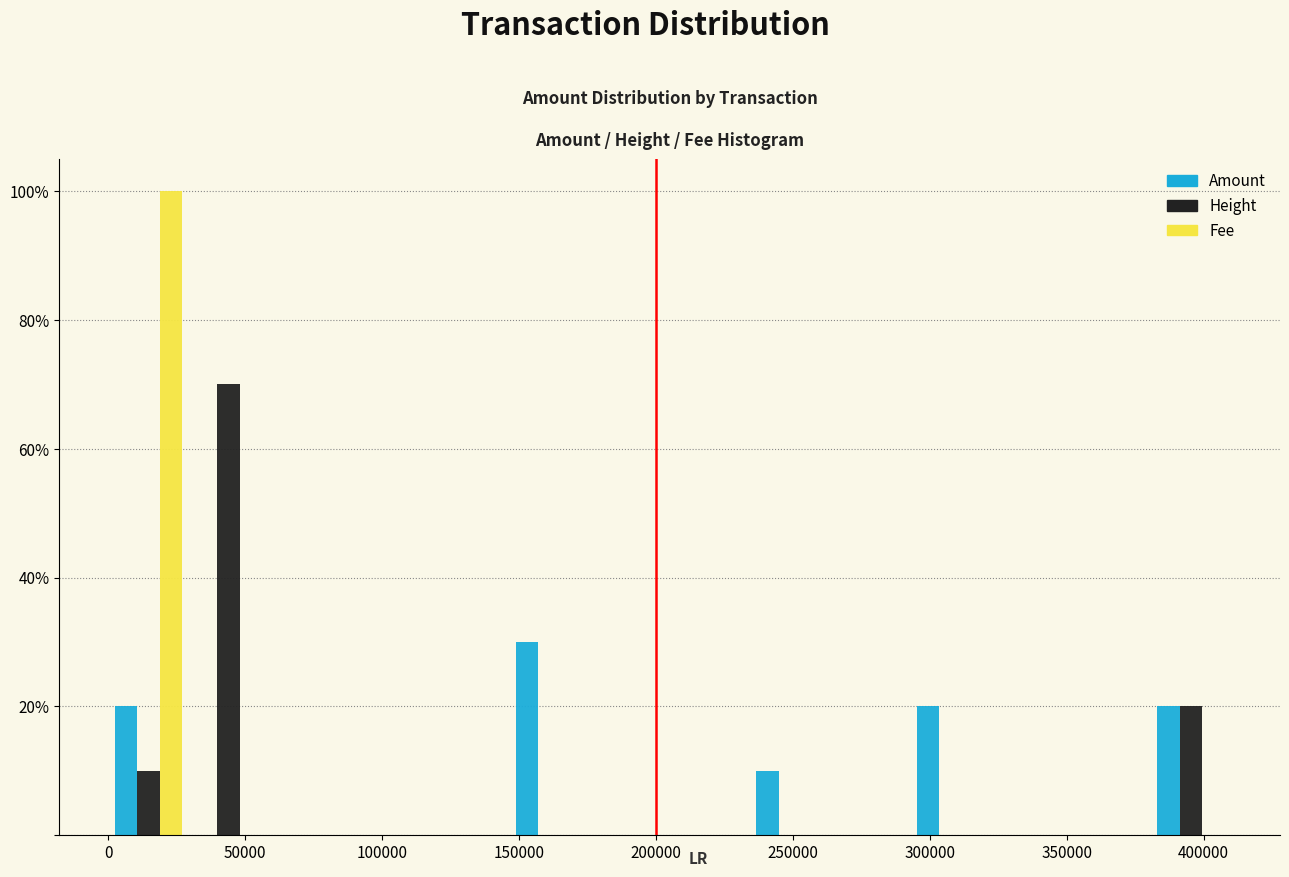

Reading left to right, list every range on the x-axis with the height of the bar of each series over it. Neither the bar edges nor the heights are printed on the chart, so give them approximately, as read against the axes.

0 to 30000: Amount=20	Height=10	Fee=100
30000 to 60000: Amount=0	Height=70	Fee=0
60000 to 90000: Amount=0	Height=0	Fee=0
90000 to 115000: Amount=0	Height=0	Fee=0
115000 to 145000: Amount=0	Height=0	Fee=0
145000 to 175000: Amount=30	Height=0	Fee=0
175000 to 205000: Amount=0	Height=0	Fee=0
205000 to 235000: Amount=0	Height=0	Fee=0
235000 to 265000: Amount=10	Height=0	Fee=0
265000 to 295000: Amount=0	Height=0	Fee=0
295000 to 320000: Amount=20	Height=0	Fee=0
320000 to 350000: Amount=0	Height=0	Fee=0
350000 to 380000: Amount=0	Height=0	Fee=0
380000 to 410000: Amount=20	Height=20	Fee=0